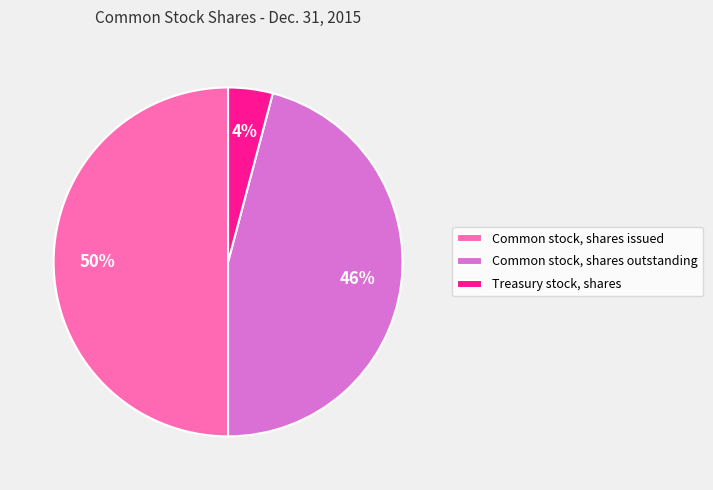

Does Treasury stock, shares account for over 50% of the chart?

No